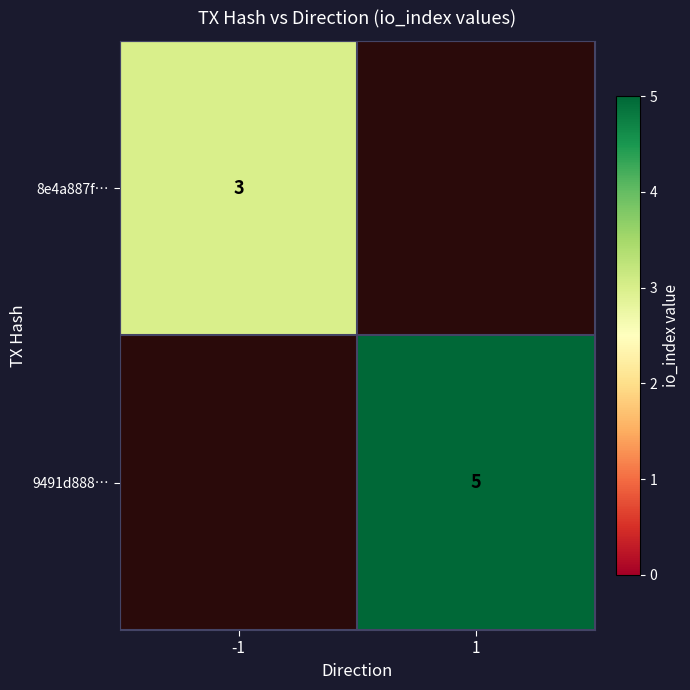

Count the number of categories in the chart.

2